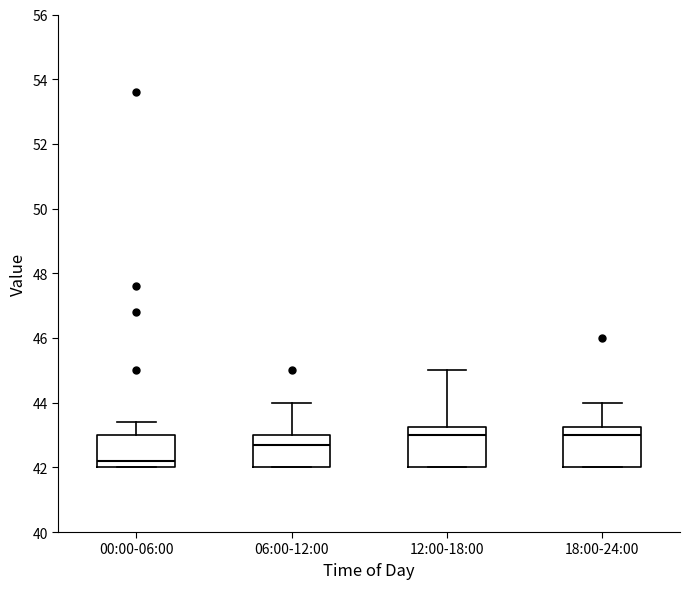

Reading left to right, read every box against the y-axis: the position of its median line, the range the box covers, and the ends of its whiskers. The values are not printed on the chart, so give them approximately, as read against the axis.

00:00-06:00: median 42.2, box 42.0 to 43.0, whiskers 42.0 to 43.4
06:00-12:00: median 42.8, box 42.0 to 43.0, whiskers 42.0 to 44.0
12:00-18:00: median 43.0, box 42.0 to 43.2, whiskers 42.0 to 45.0
18:00-24:00: median 43.0, box 42.0 to 43.2, whiskers 42.0 to 44.0